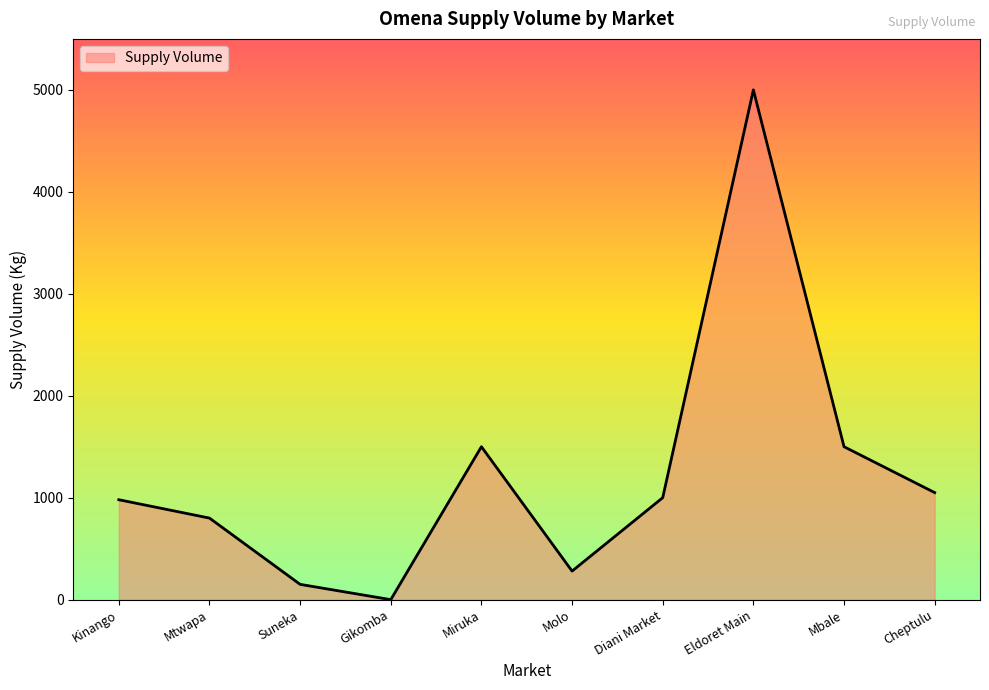

Which category has the highest value across all series?

Eldoret Main